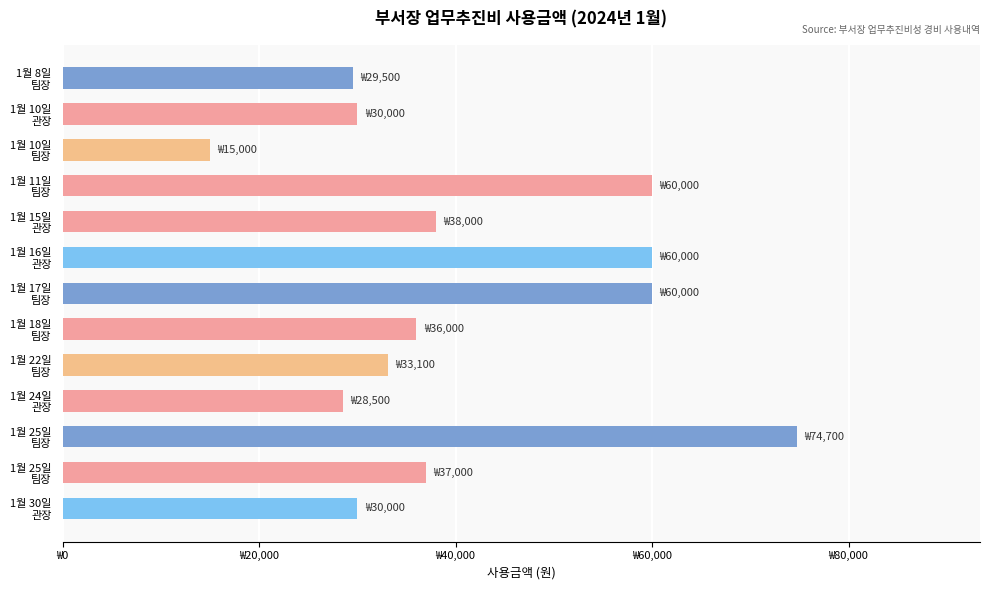

Does the chart contain stacked bars?

No